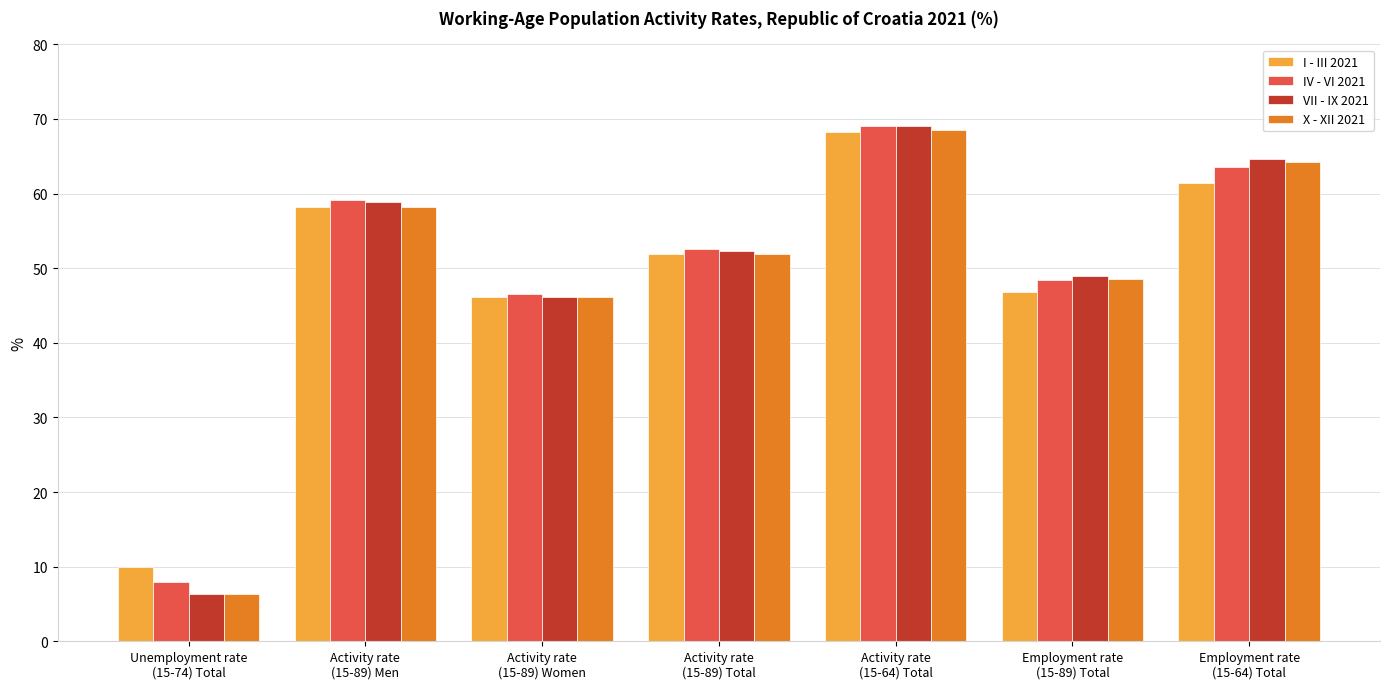

What is the value of the X - XII 2021 bar at the 7th from the left?

64.2